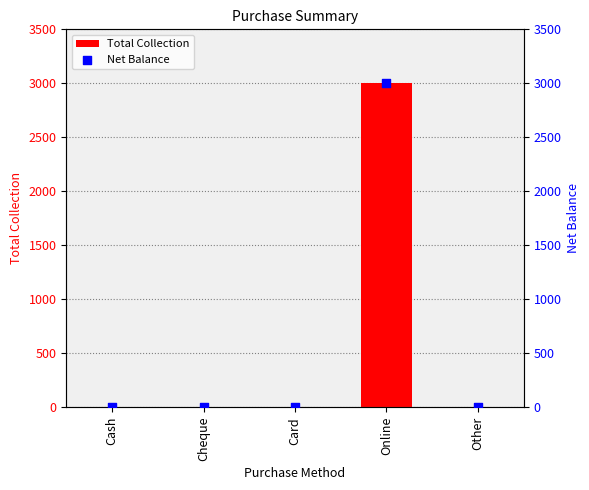

Which series reaches the maximum Y coordinate?

Total Collection